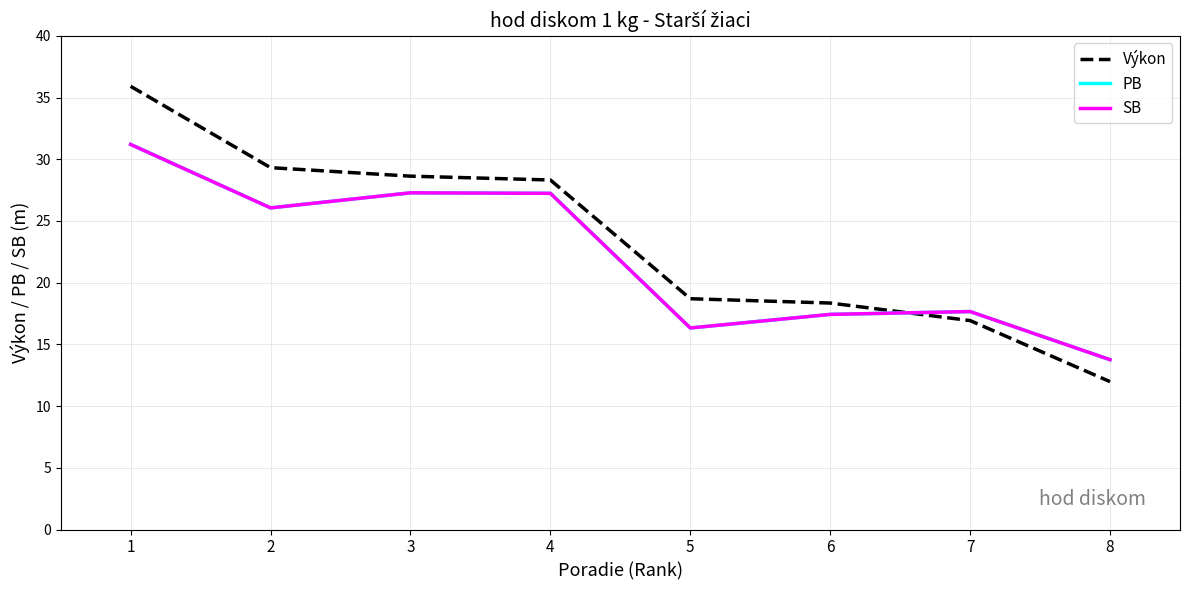

Does the chart display data point markers on the line(s)?

No